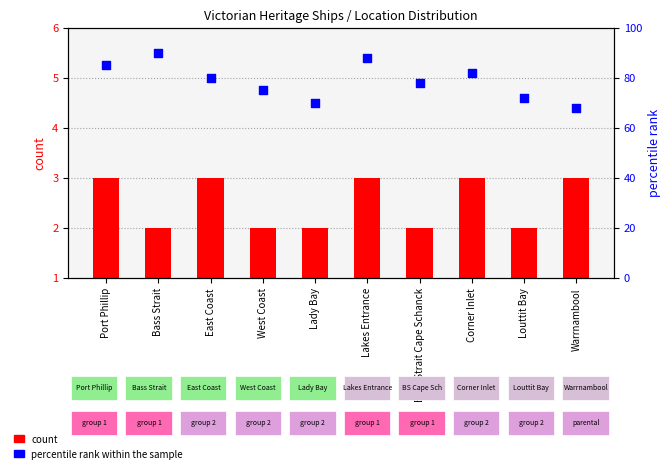

Which series contains the lowest Y value?

count